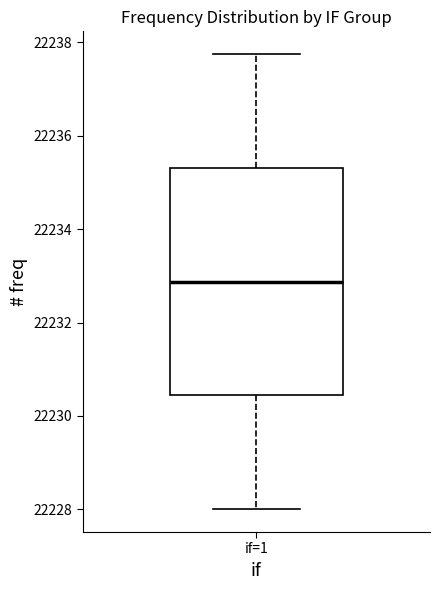

Transcribe this box plot: give where the median line is, the range the box spans, and where the two whiskers end, as read against the y-axis. The values are not printed on the chart, so give them approximately, as read against the axis.

median 22232.8, box 22230.4 to 22235.4, whiskers 22228.0 to 22237.8